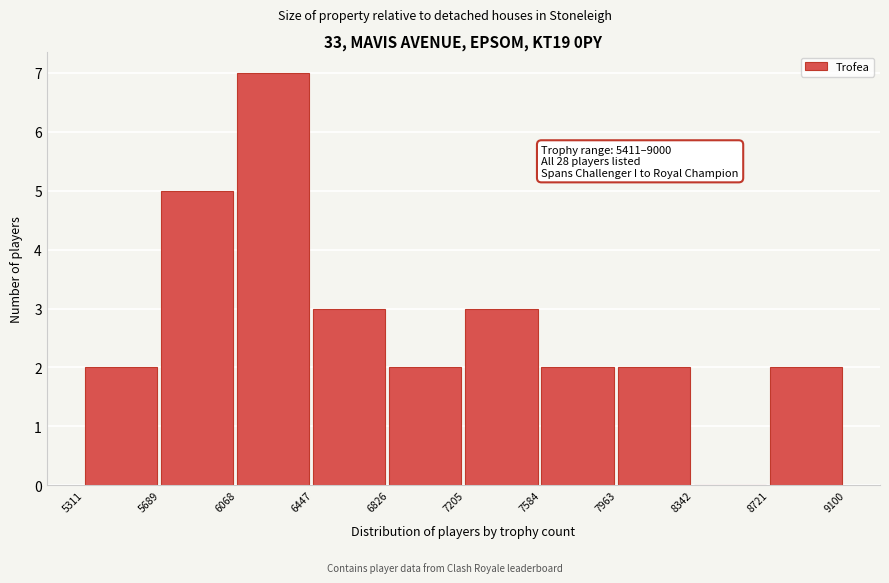

Which range on the x-axis has the tallest bar?

6068 to 6447